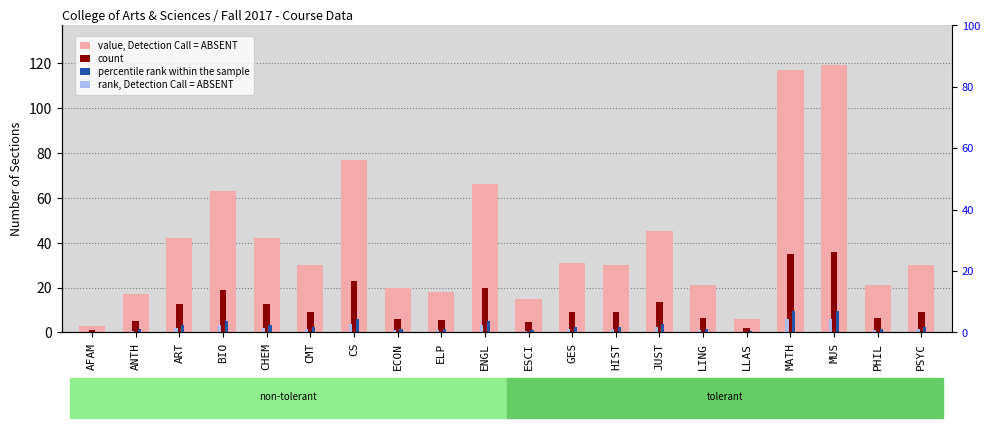

List the series in order of their peak value, lowest first.

rank, Detection Call = ABSENT, percentile rank within the sample, count, value, Detection Call = ABSENT